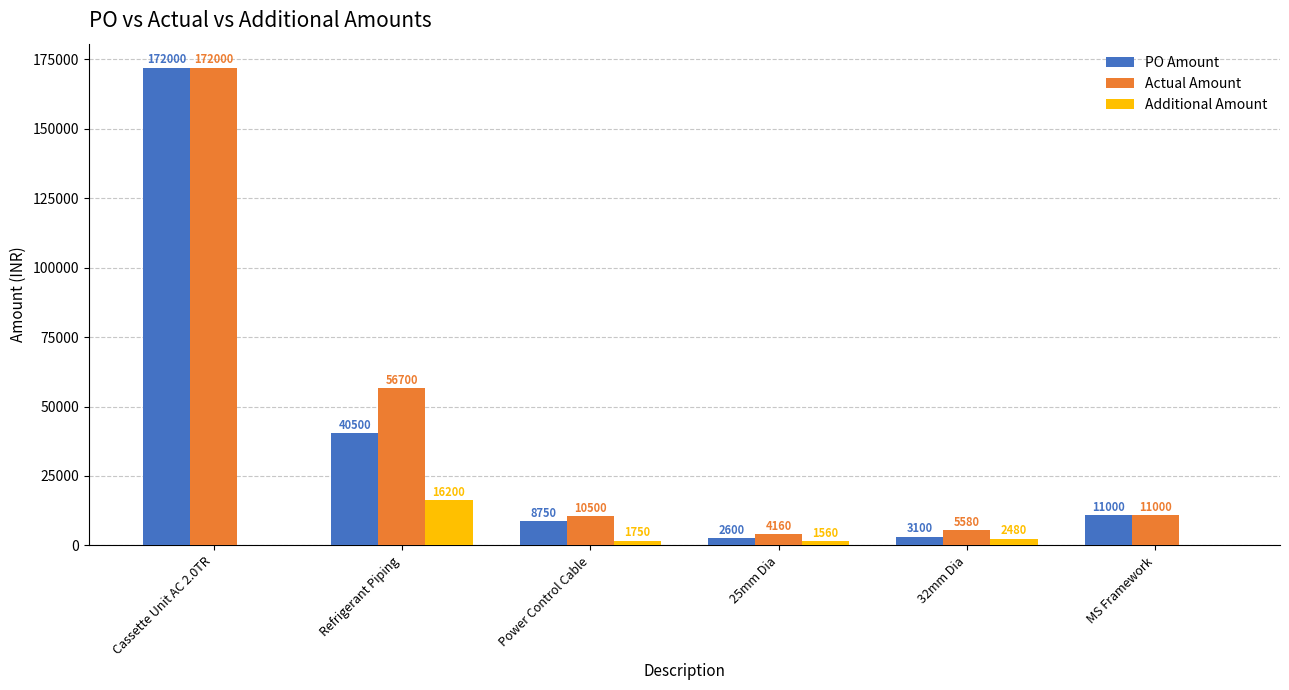

Between Refrigerant Piping and MS Framework, which series saw the biggest shift?

Actual Amount